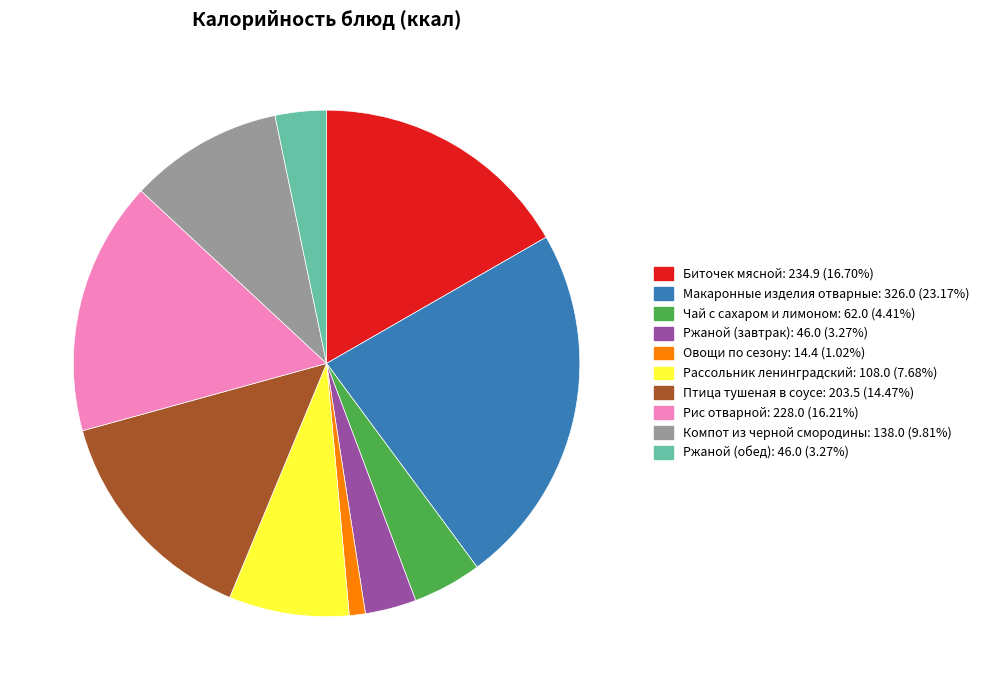

Is there a majority slice in this chart?

No